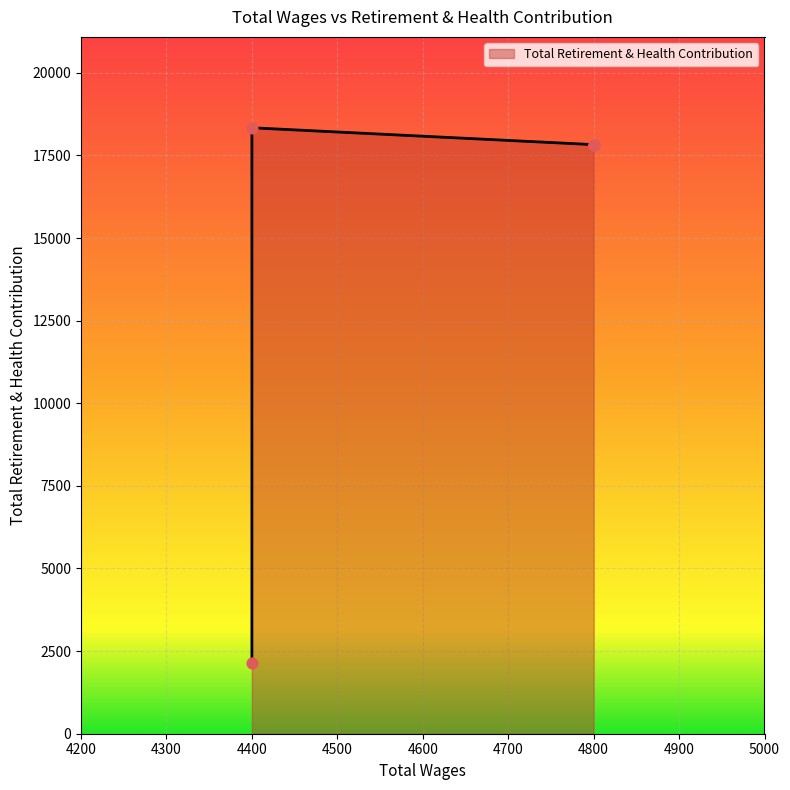

Which has a higher value, 4800.0 or 4400.0?

4800.0